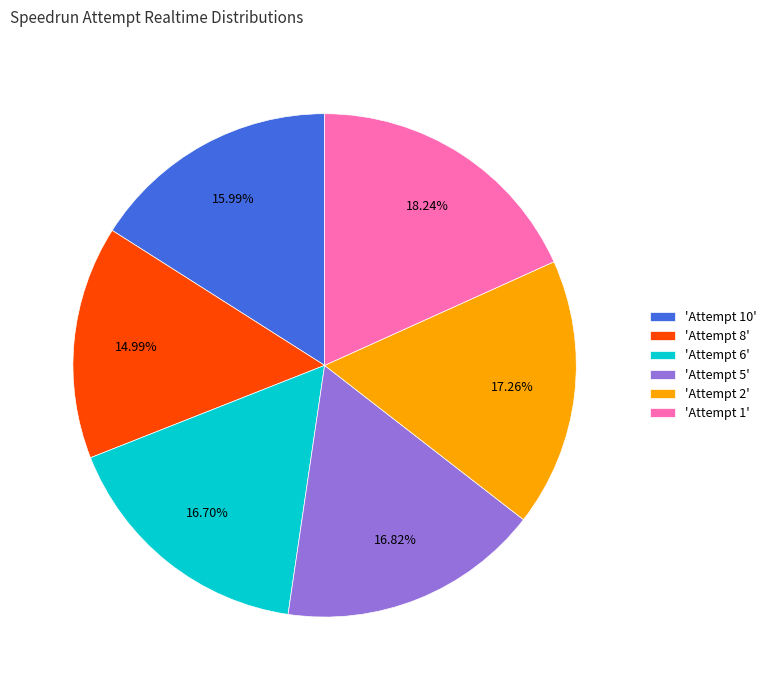

Combined, do 'Attempt 6' and 'Attempt 5' account for over 50%?

No